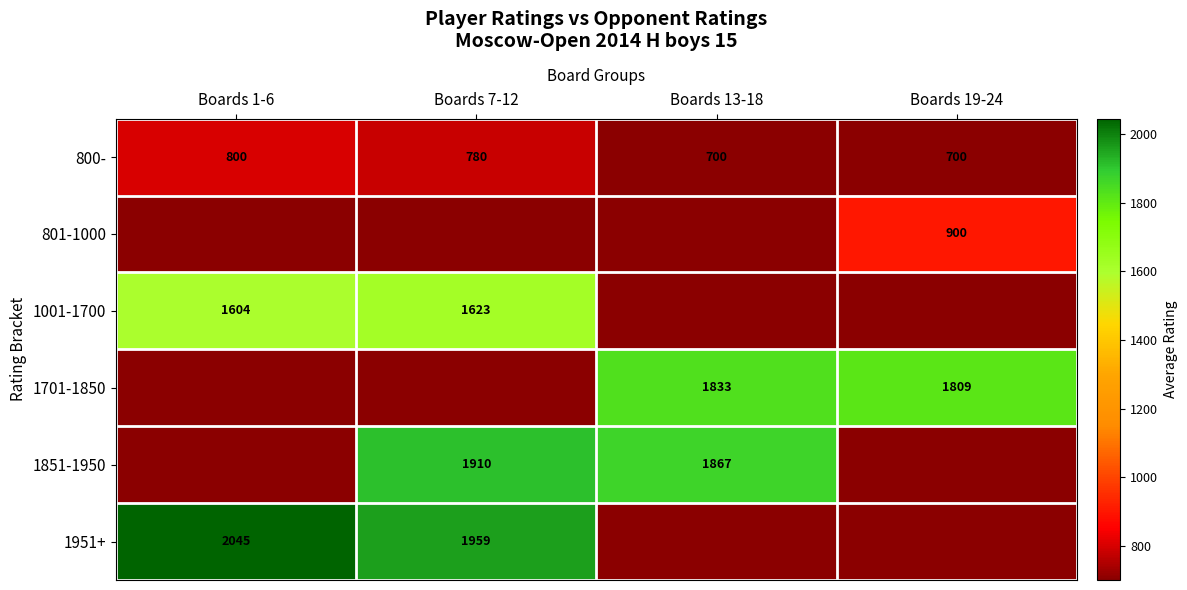

Where does the 1001-1700 series first go above 1604?

Boards 7-12